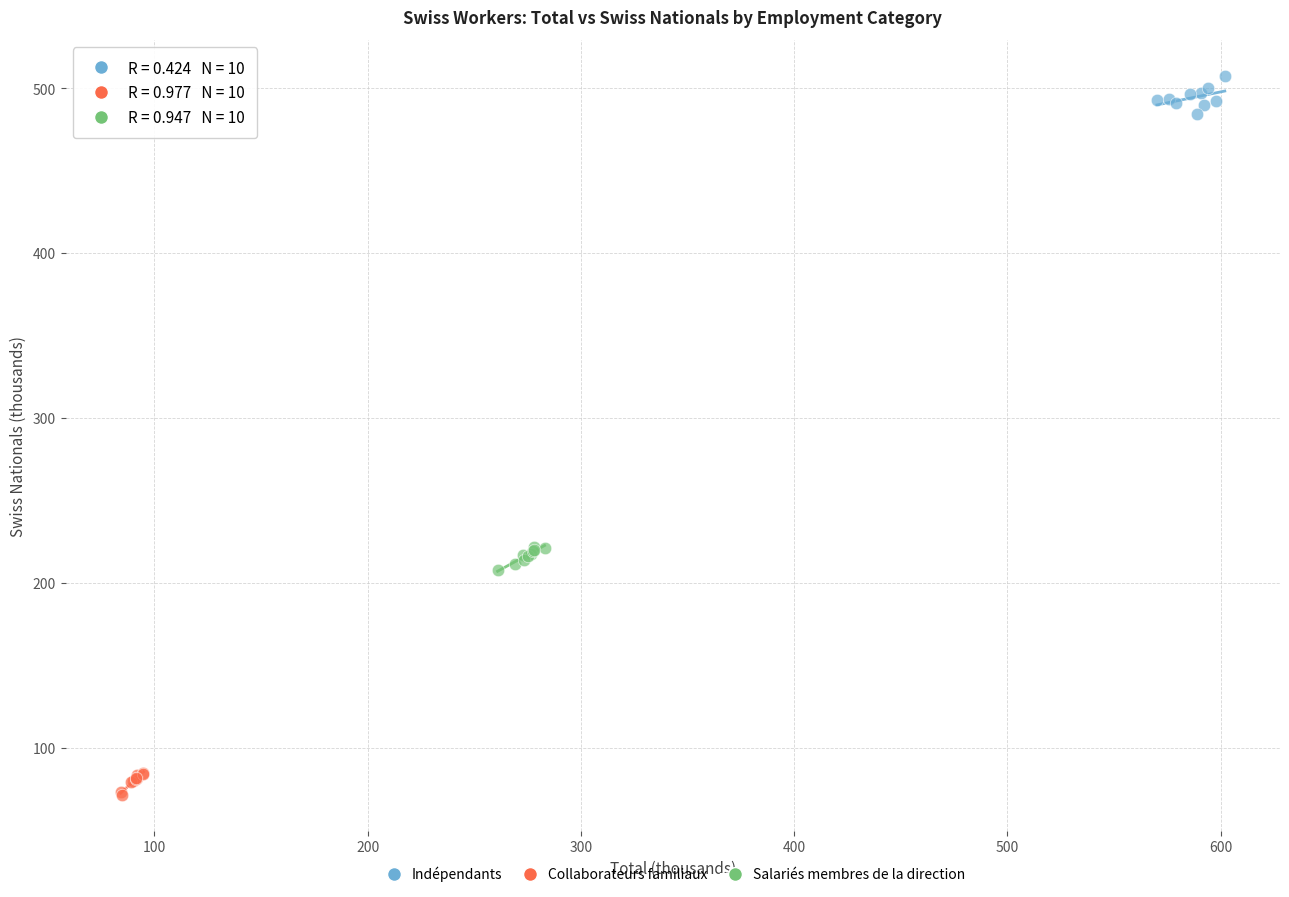

Which series contains the highest Y value?

Indépendants